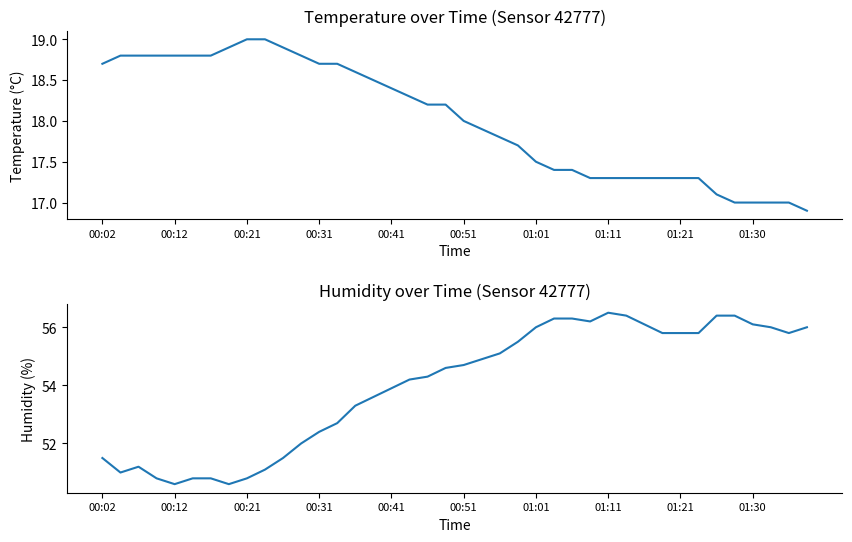

True or false: humidity has a value of 83.2 at 00:51.

False